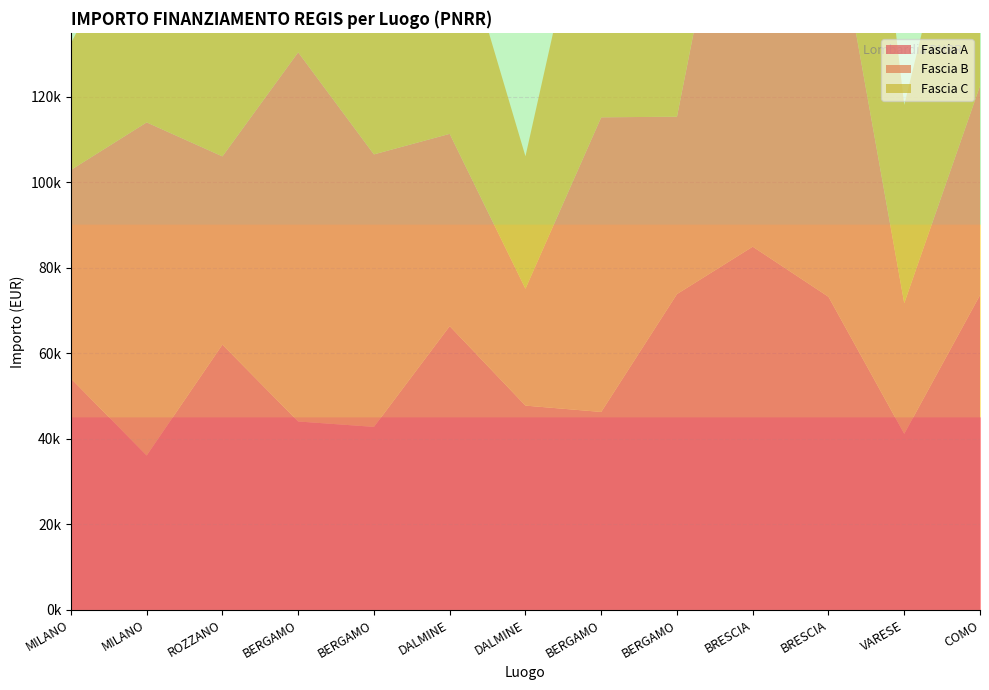

Reading right to left, list all the values displayed in this chart.

Fascia A: 73636.1	41196.6	73250.1	84977.9	73886.6	46312.5	47794.5	66393.6	42816.5	44080.6	62062.4	36123.8	54144.9
Fascia B: 48957.9	30558.8	97812.0	119783.4	41496.0	68925.6	27342.9	44978.7	63747.5	86371.0	44036.1	77926.5	48776.3
Fascia C: 68180.1	46386.6	100847.1	25842.4	38513.5	70077.9	30978.2	54577.6	48646.7	48200.6	51504.7	52455.4	29640.7